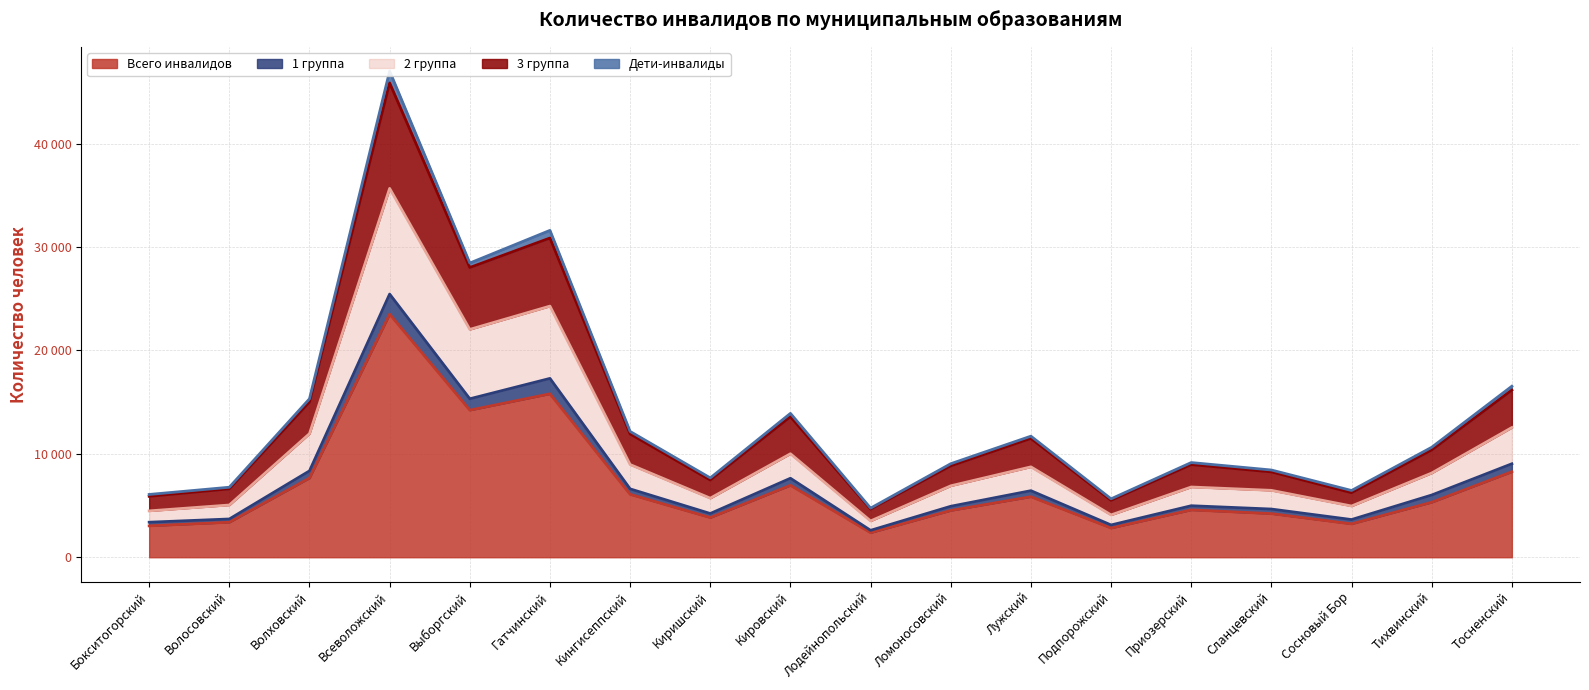

The 3 группа series shows 8127 at Подпорожский. True or false?

False